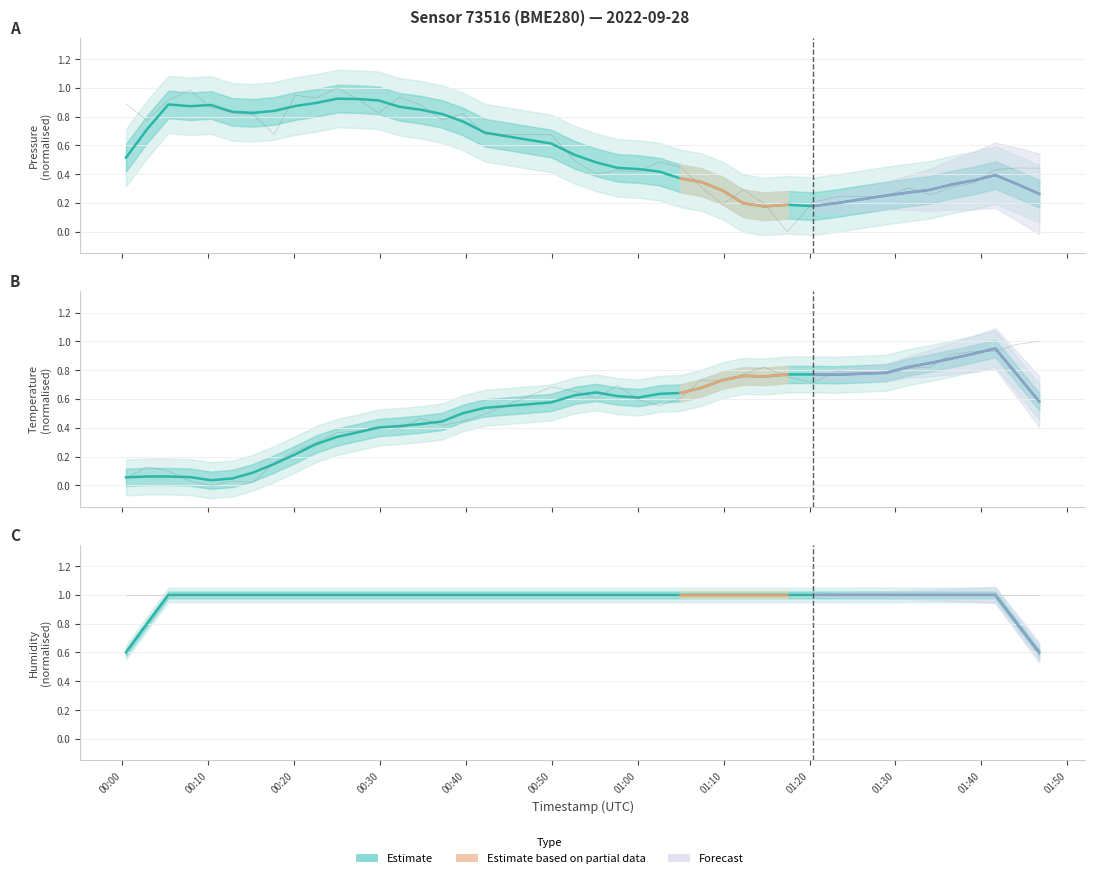

After their last crossing, which series has the higher values: pressure or temperature?

temperature